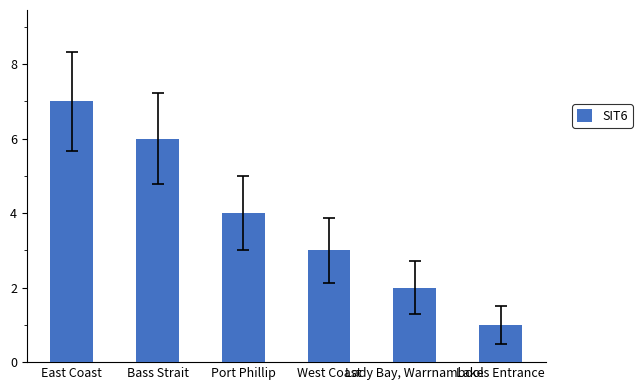

Reading left to right, transcribe all the data shown in this chart.

East Coast=7	Bass Strait=6	Port Phillip=4	West Coast=3	Lady Bay, Warrnambool=2	Lakes Entrance=1